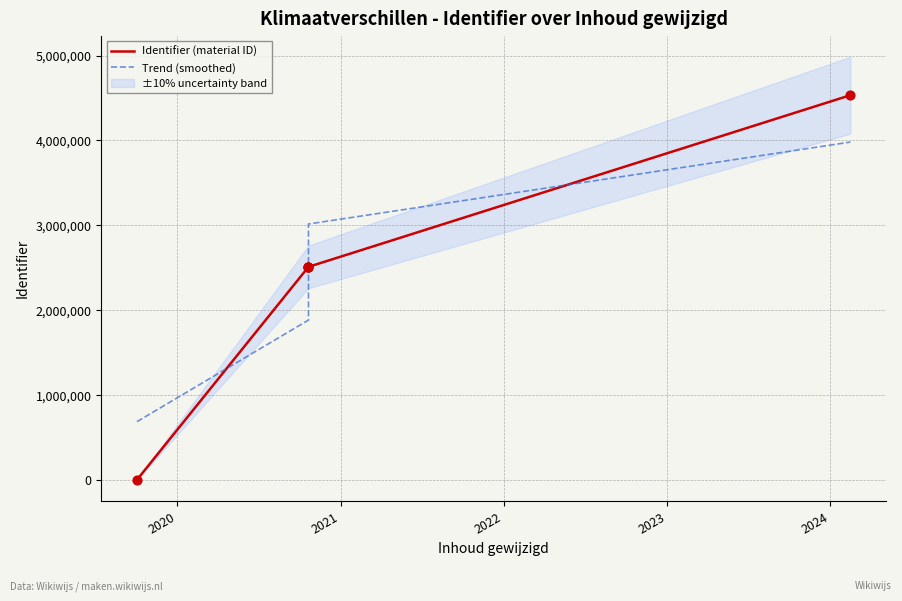

Which series has the largest total across all categories?

Trend (smoothed)